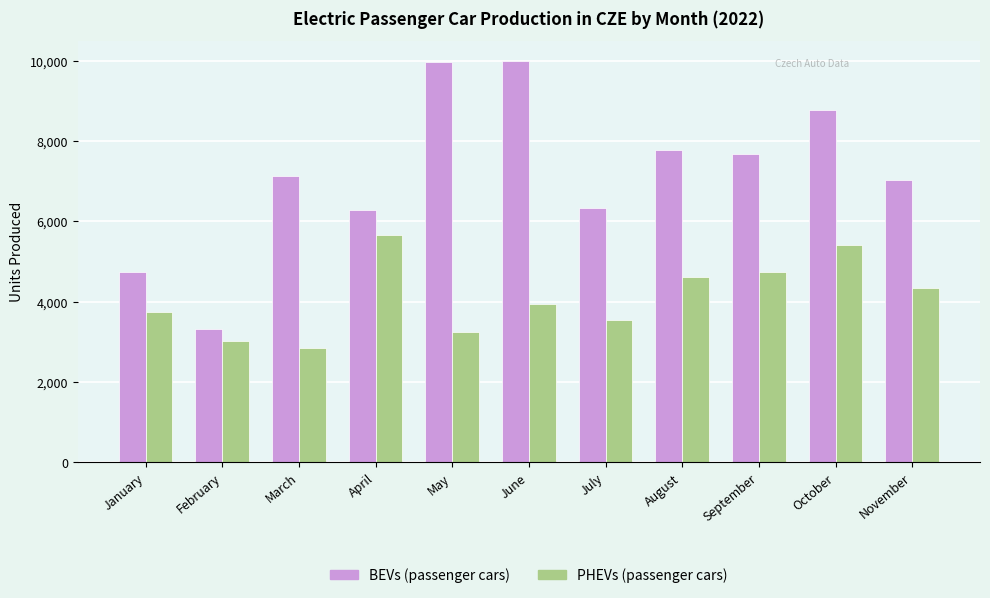

Which series has the largest total across all categories?

BEVs (passenger cars)